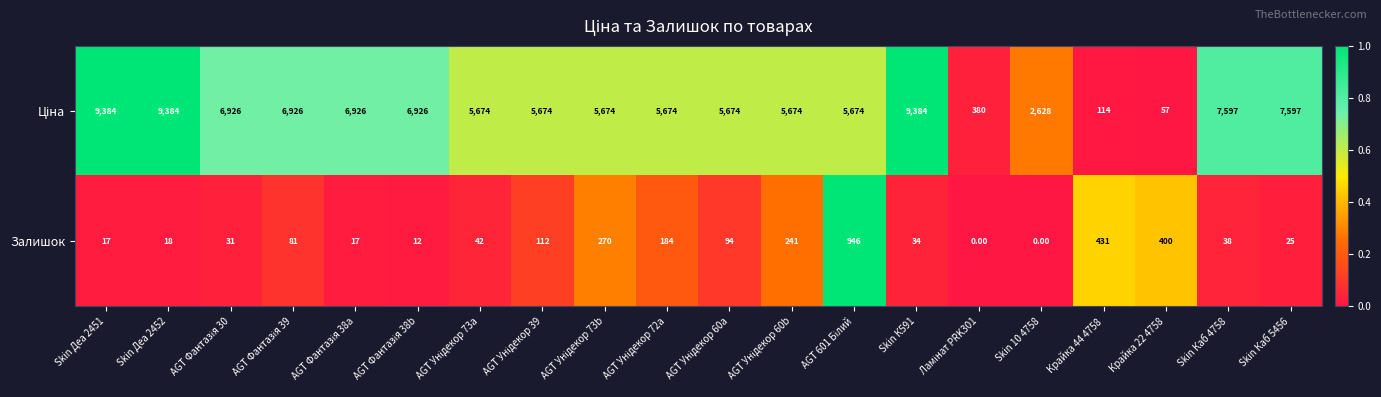

At which category is the sum across all series the highest?

Skin К591